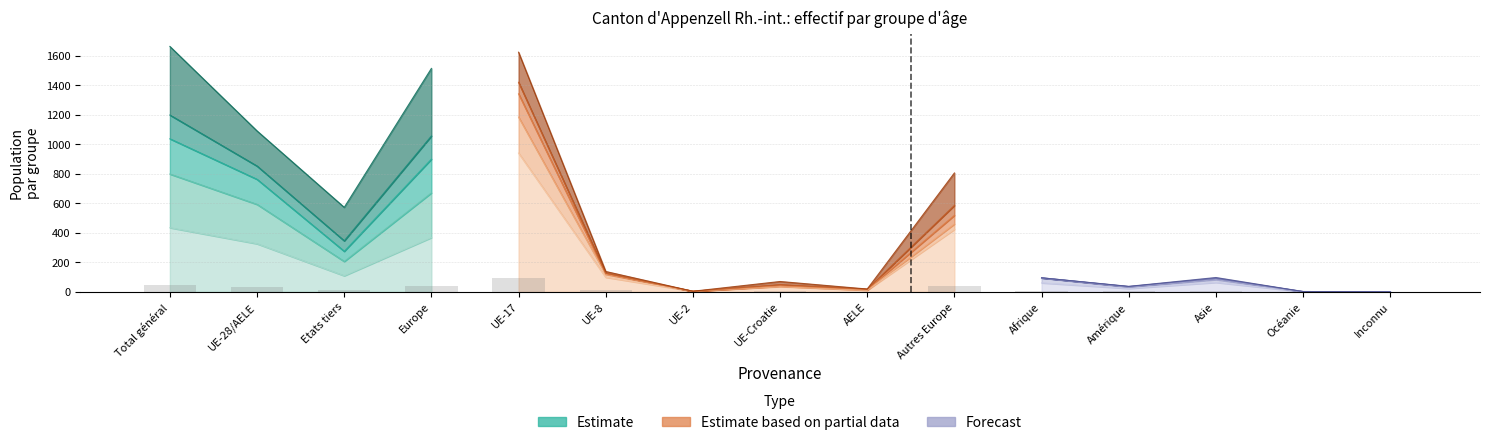

The 10 à 14 ans series shows 1 at Afrique. True or false?

False